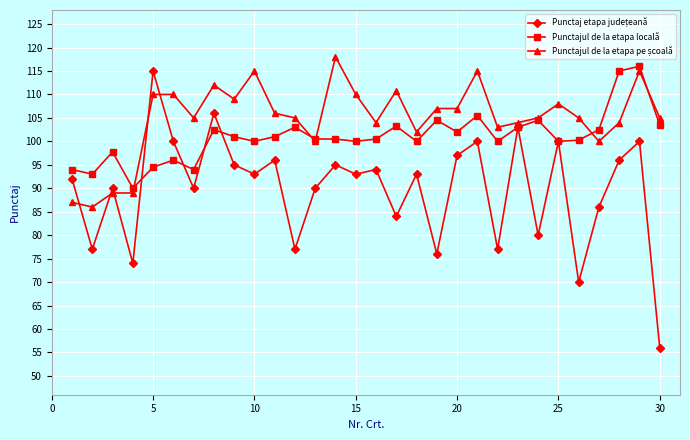

At how many categories does at least one series exceed 63?

30